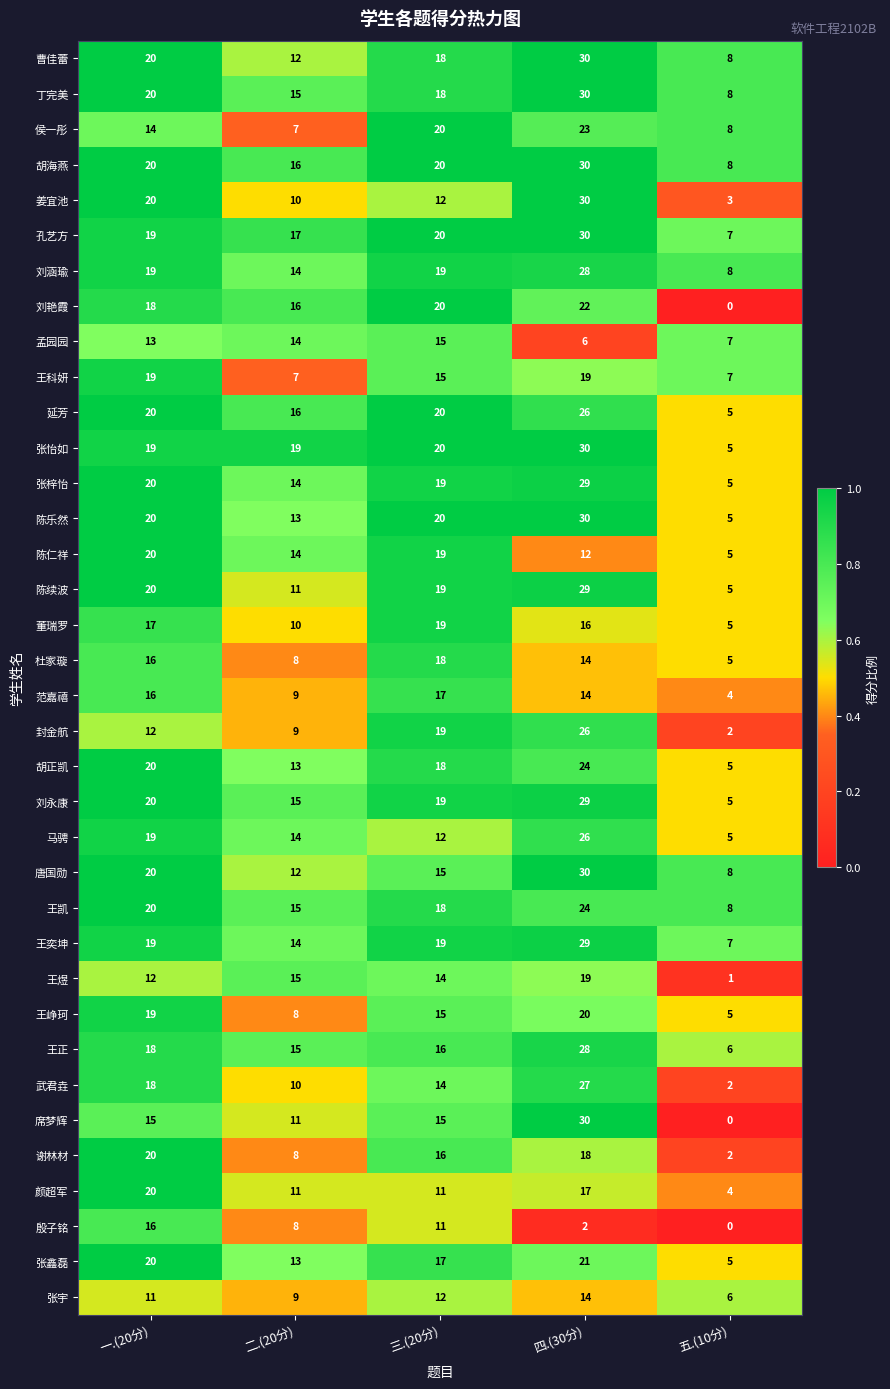

Which category has the highest value across all series?

四.(30分)